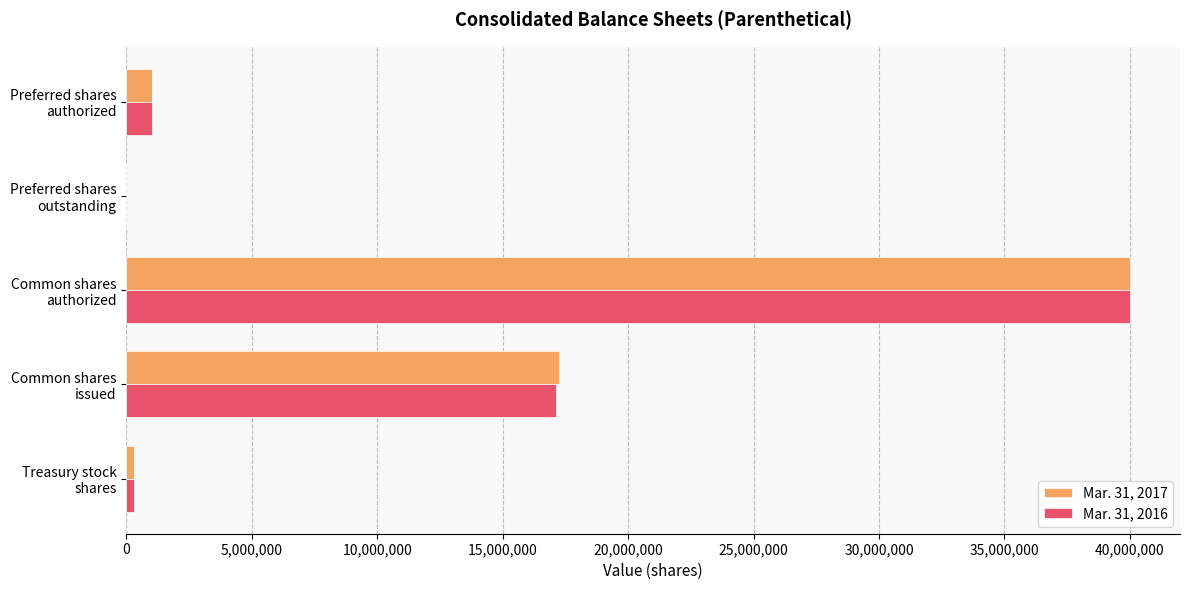

What is the maximum value shown in the chart?

40000000